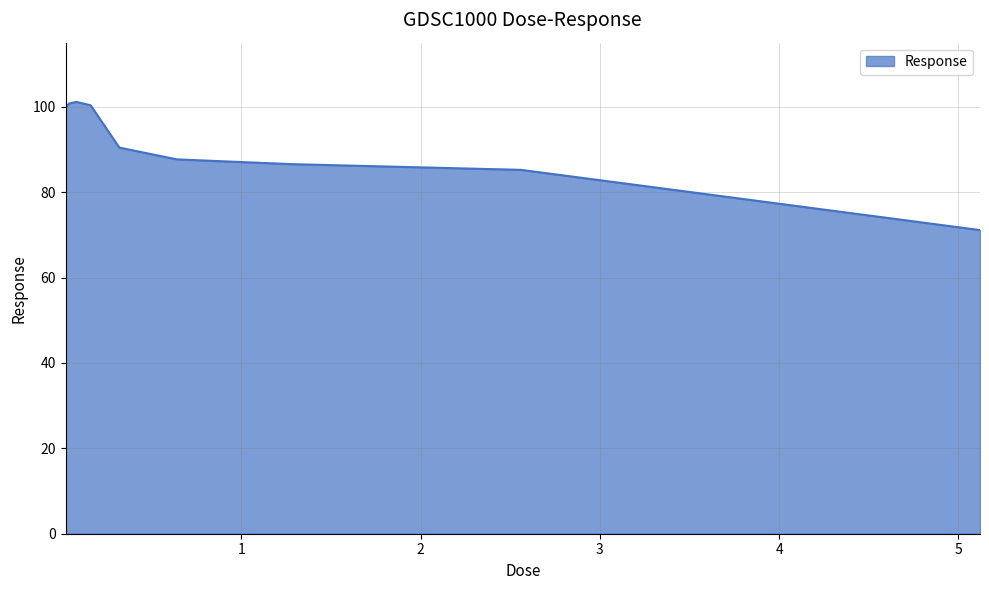

What is the difference between the maximum and minimum values?

30.0